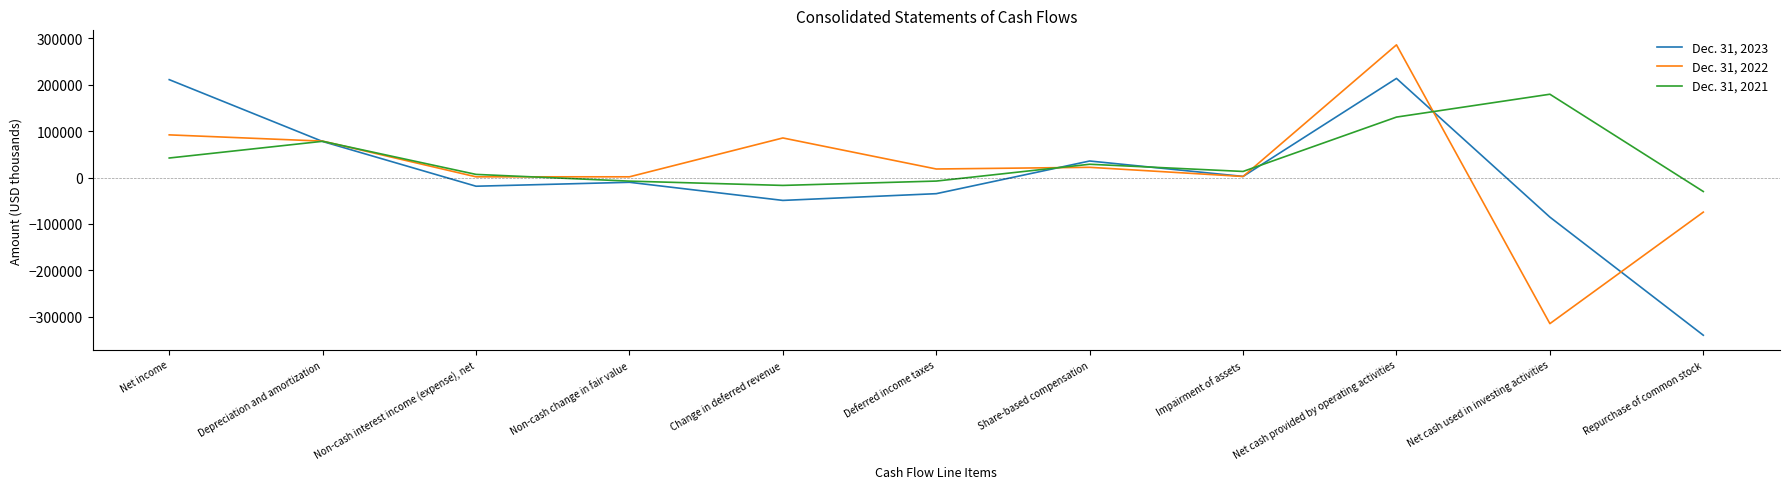

What is the spread (max minus min) of values at Repurchase of common stock?

309704